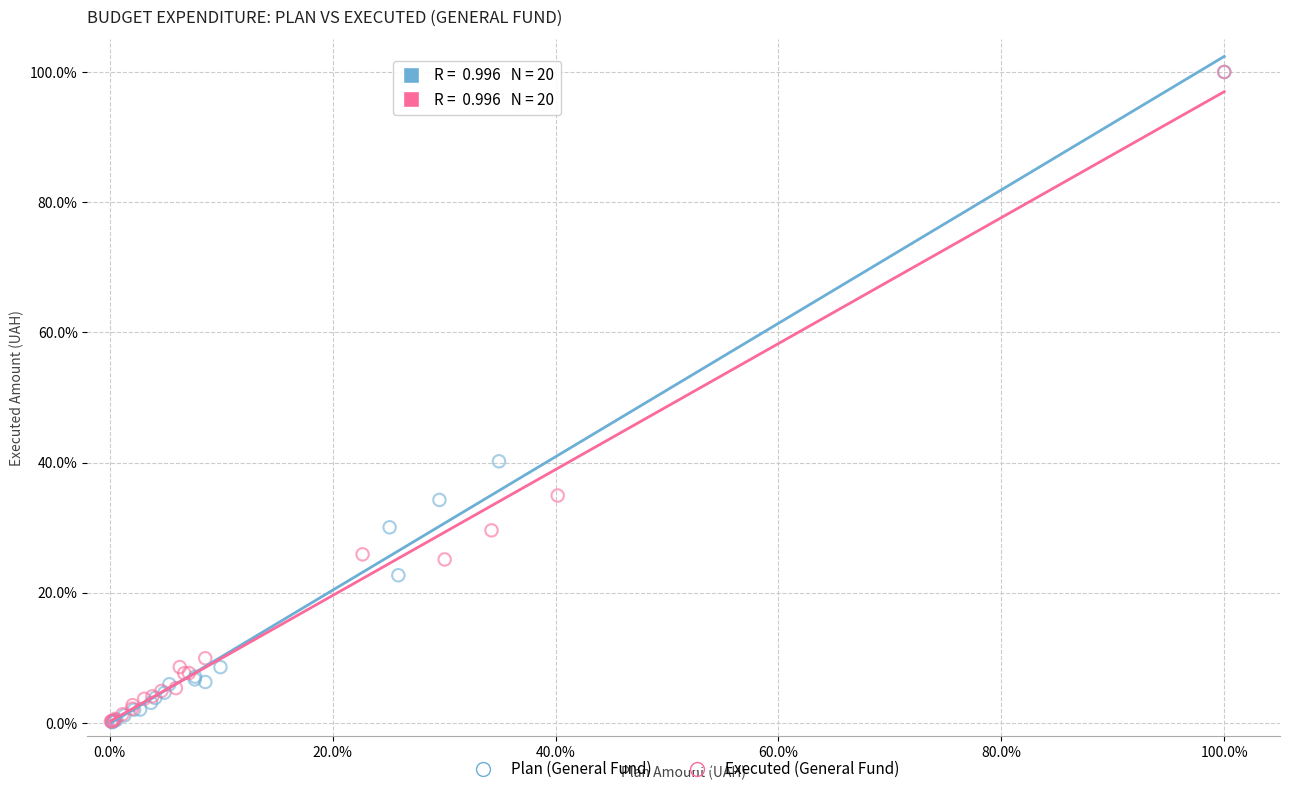

Which series has the largest Y range (max minus min)?

Plan (General Fund)